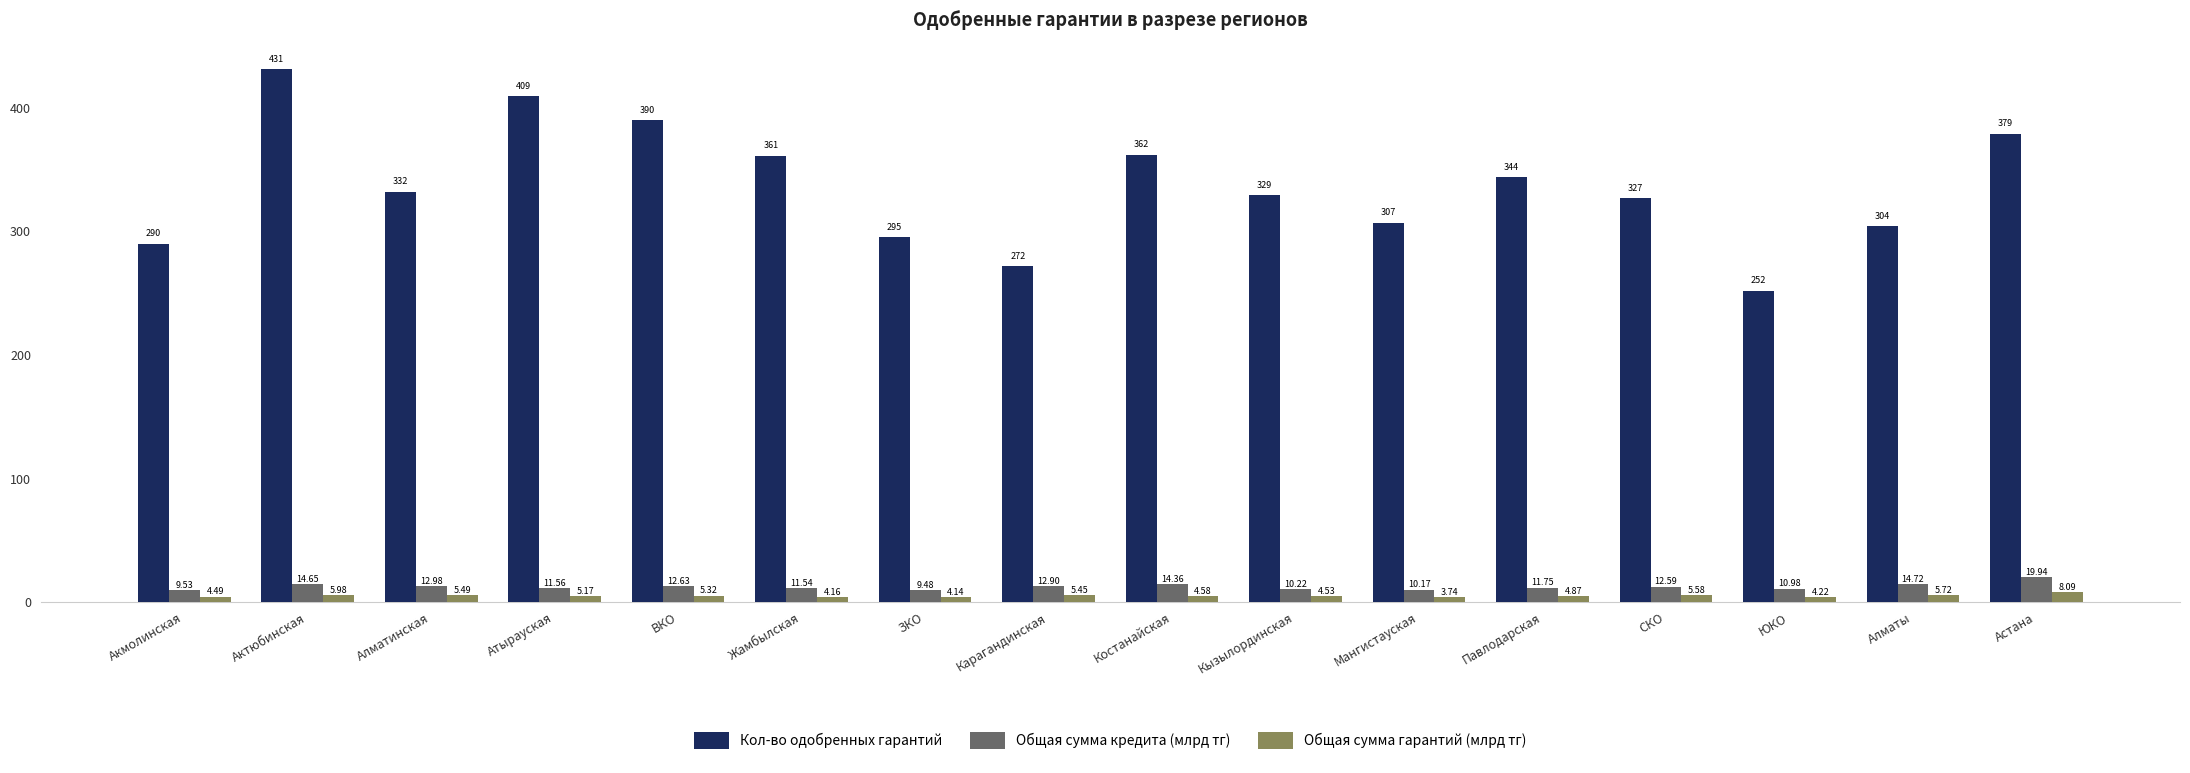

Read the Кол-во одобренных гарантий value at Алматинская.

332.0